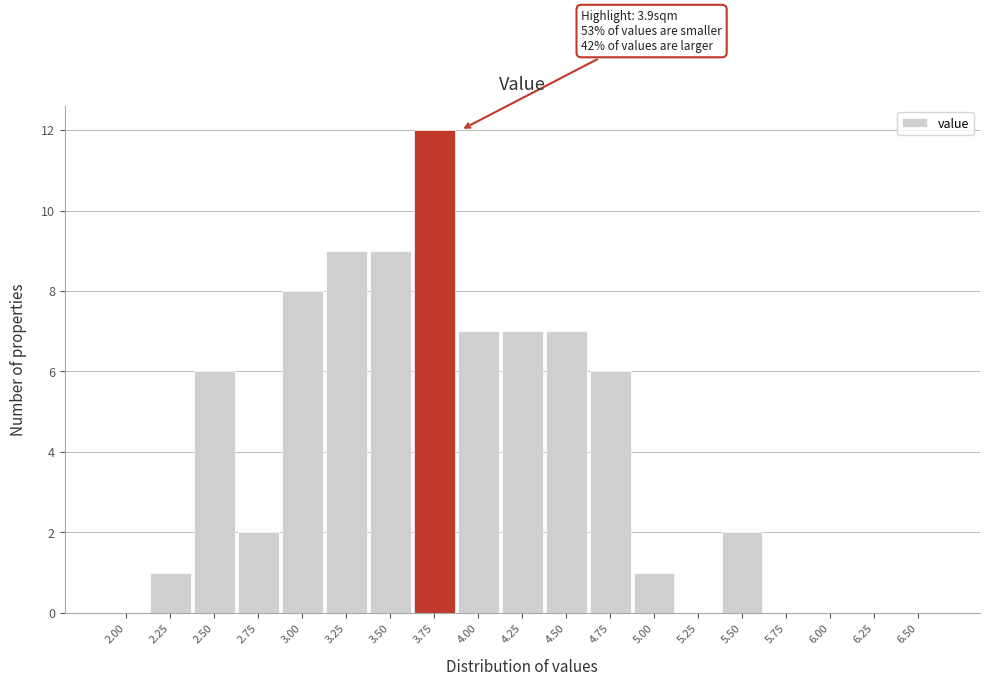

Reading left to right, extract all data points from this chart.

2.00=0	2.25=1	2.50=6	2.75=2	3.00=8	3.25=9	3.50=9	3.75=12	4.00=7	4.25=7	4.50=7	4.75=6	5.00=1	5.25=0	5.50=2	5.75=0	6.00=0	6.25=0	6.50=0